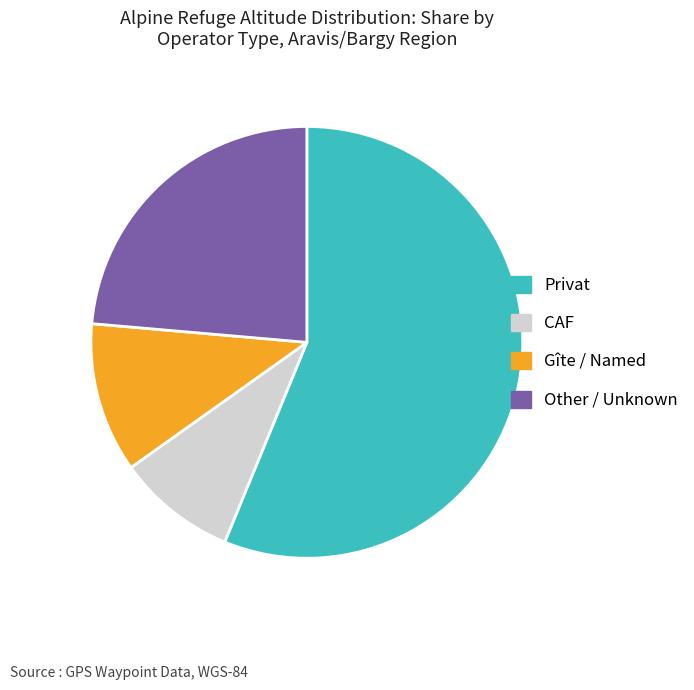

How many segments does this pie chart have?

4